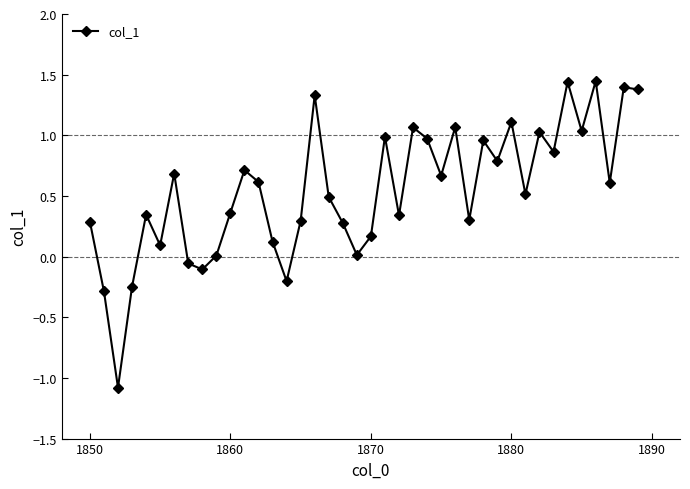

How many points are lower than both their immediate neighbors (excluding endpoints)?

13